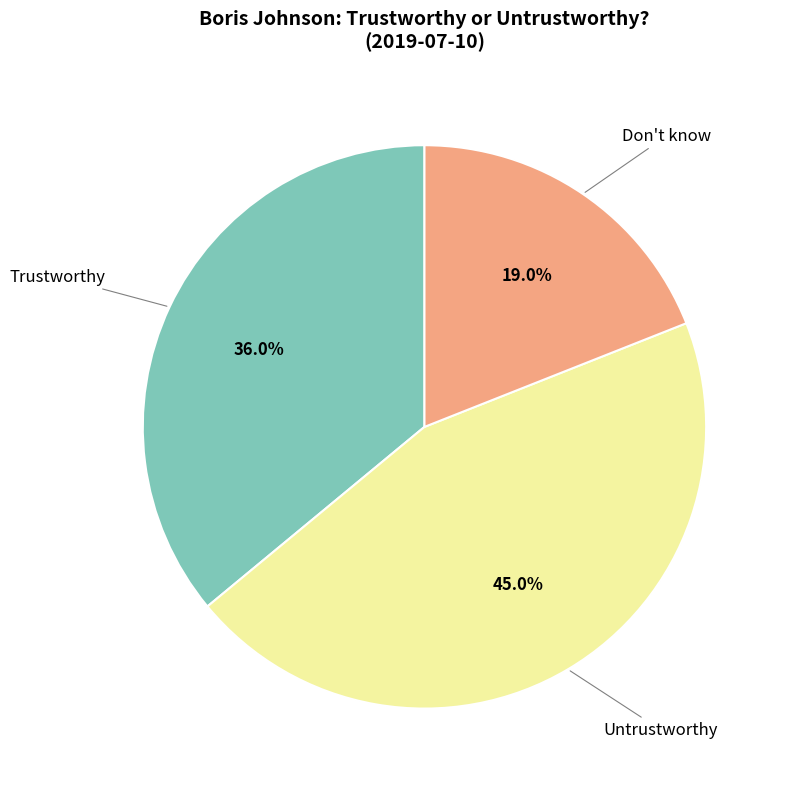

Is there a majority slice in this chart?

No